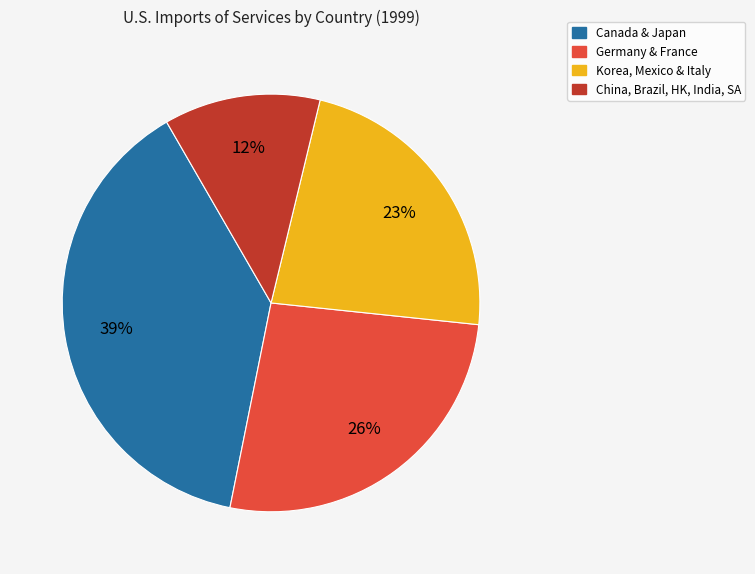

Does any single category account for the majority?

No